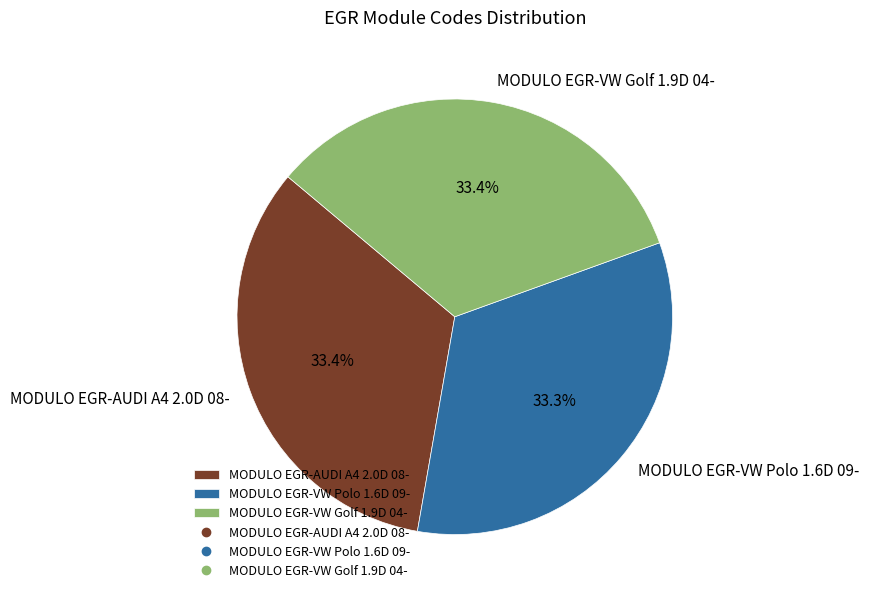

How much of the chart is everything except MODULO EGR-VW Golf 1.9D 04-?

66.6%